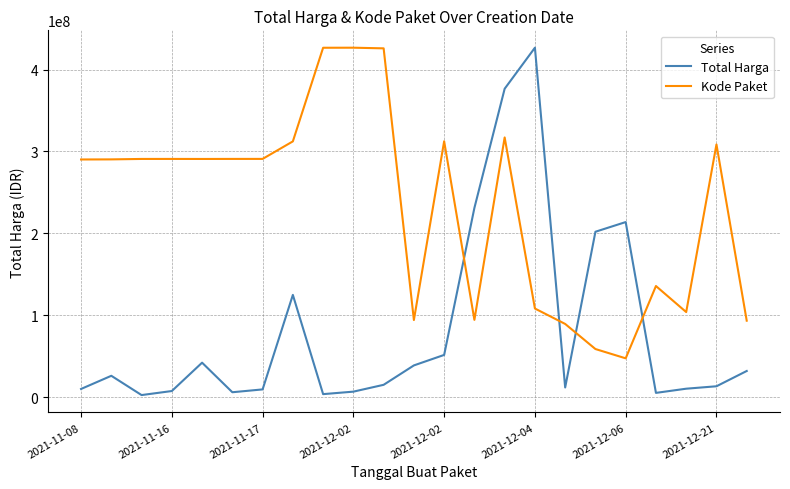

Which series has the widest spread of values?

Total Harga